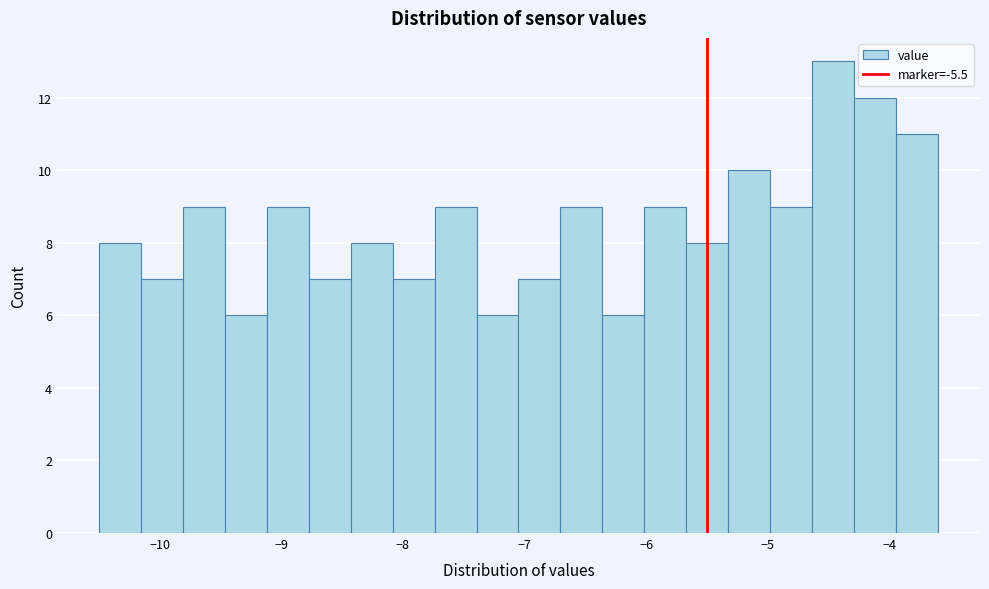

Read against the x-axis, roughly where is the centre of the tallest bar?

-4.5